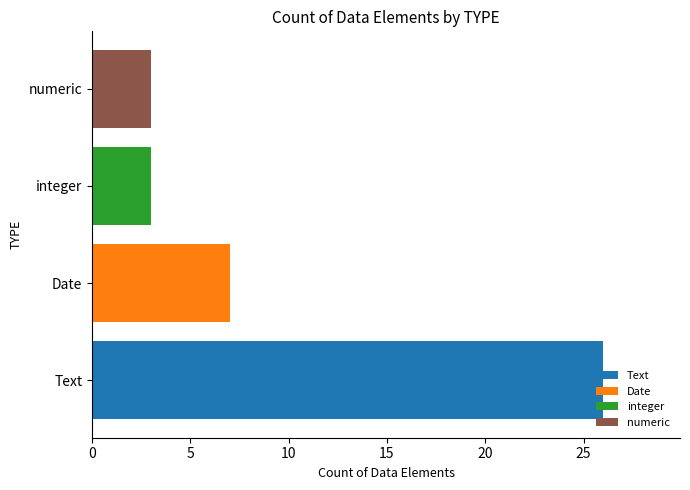

True or false: the data shows 5 at numeric.

False